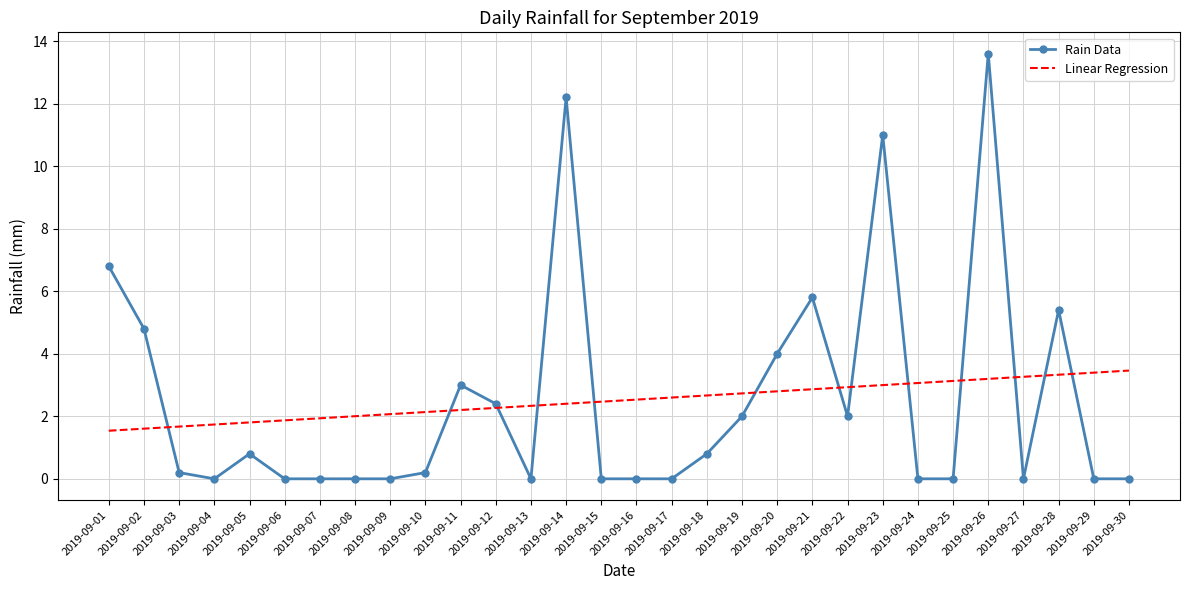

The value of Linear Regression at 2019-09-13 is 3.8. True or false?

False